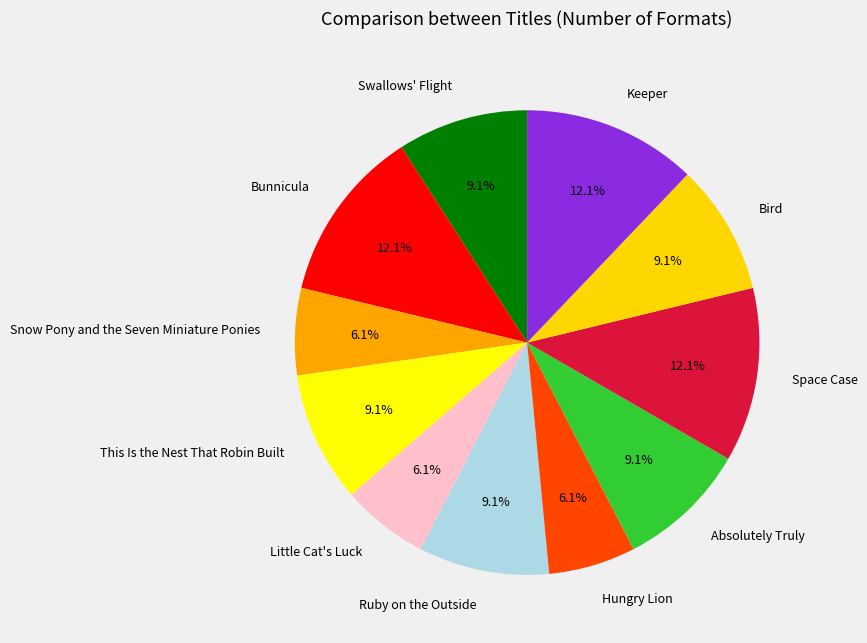

What percentage do Space Case and Ruby on the Outside together represent?

21.2%